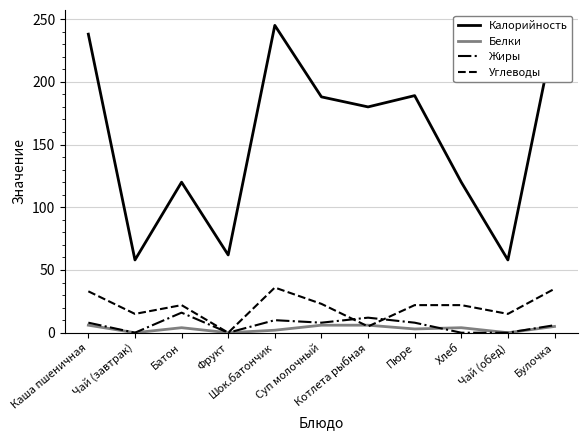

True or false: Жиры has a value of 10 at Шок.батончик.

True